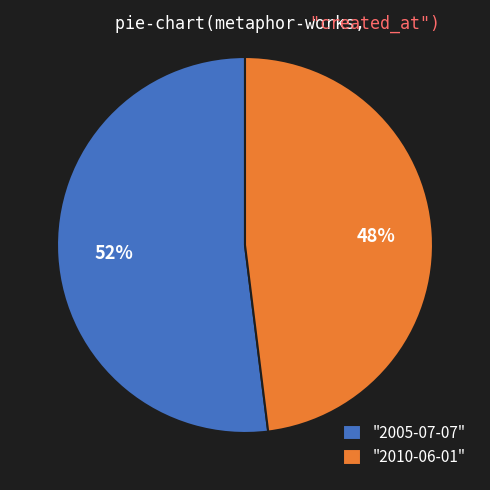

How many slices are in this pie chart?

2